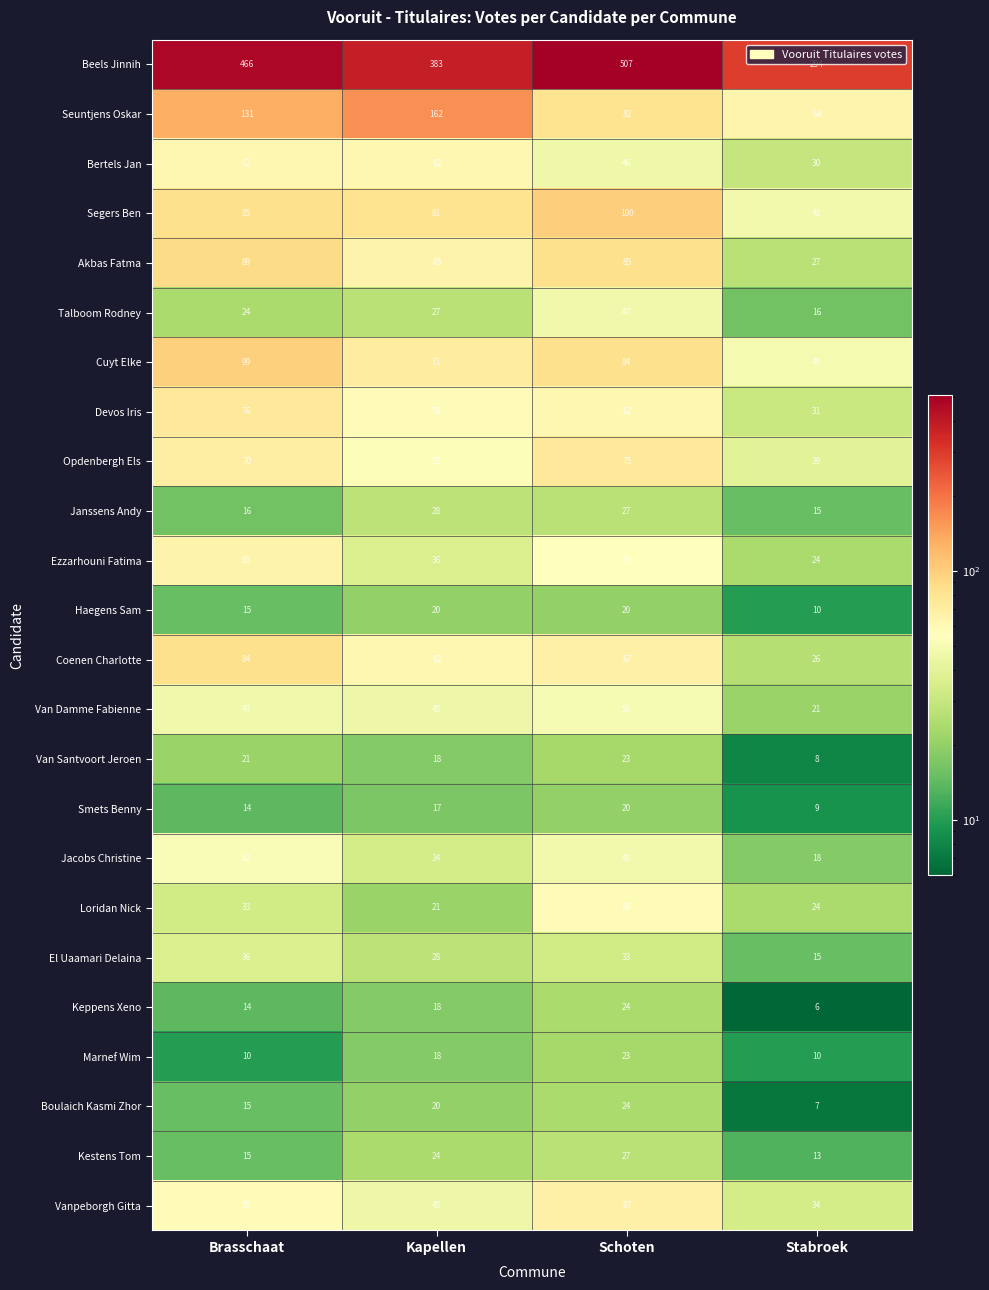

What is the total value across all series at Brasschaat?

1598